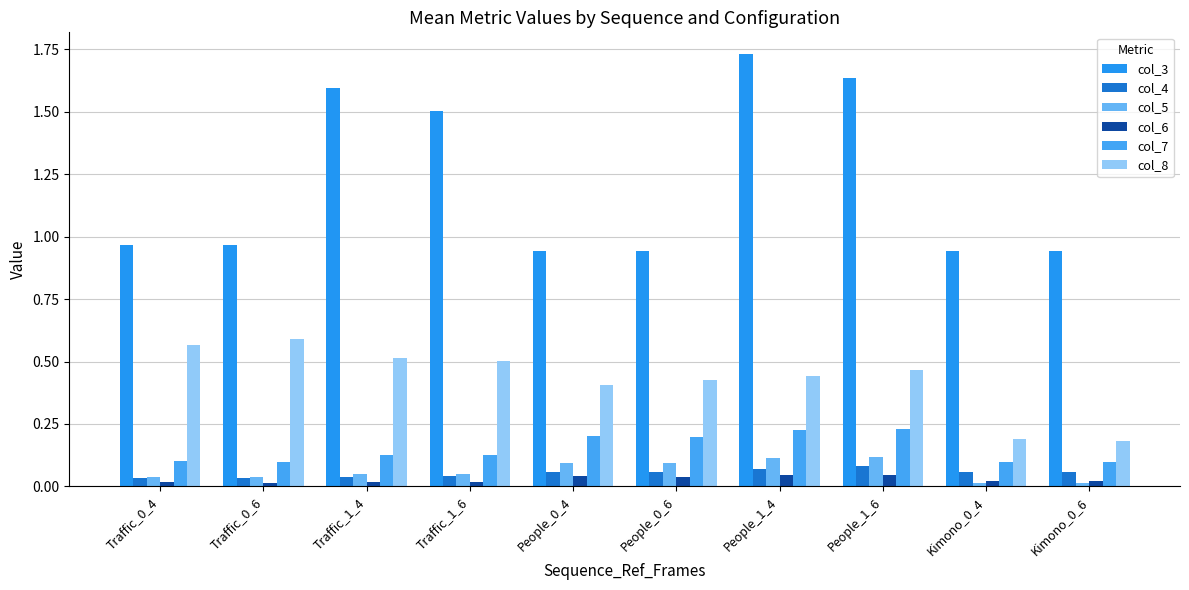

Reading left to right, transcribe all the data shown in this chart.

col_3: Traffic_0_4=1.0	Traffic_0_6=1.0	Traffic_1_4=1.6	Traffic_1_6=1.5	People_0_4=0.9	People_0_6=0.9	People_1_4=1.7	People_1_6=1.6	Kimono_0_4=0.9	Kimono_0_6=0.9
col_4: Traffic_0_4=0.0	Traffic_0_6=0.0	Traffic_1_4=0.0	Traffic_1_6=0.0	People_0_4=0.1	People_0_6=0.1	People_1_4=0.1	People_1_6=0.1	Kimono_0_4=0.1	Kimono_0_6=0.1
col_5: Traffic_0_4=0.0	Traffic_0_6=0.0	Traffic_1_4=0.1	Traffic_1_6=0.1	People_0_4=0.1	People_0_6=0.1	People_1_4=0.1	People_1_6=0.1	Kimono_0_4=0.0	Kimono_0_6=0.0
col_6: Traffic_0_4=0.0	Traffic_0_6=0.0	Traffic_1_4=0.0	Traffic_1_6=0.0	People_0_4=0.0	People_0_6=0.0	People_1_4=0.0	People_1_6=0.0	Kimono_0_4=0.0	Kimono_0_6=0.0
col_7: Traffic_0_4=0.1	Traffic_0_6=0.1	Traffic_1_4=0.1	Traffic_1_6=0.1	People_0_4=0.2	People_0_6=0.2	People_1_4=0.2	People_1_6=0.2	Kimono_0_4=0.1	Kimono_0_6=0.1
col_8: Traffic_0_4=0.6	Traffic_0_6=0.6	Traffic_1_4=0.5	Traffic_1_6=0.5	People_0_4=0.4	People_0_6=0.4	People_1_4=0.4	People_1_6=0.5	Kimono_0_4=0.2	Kimono_0_6=0.2